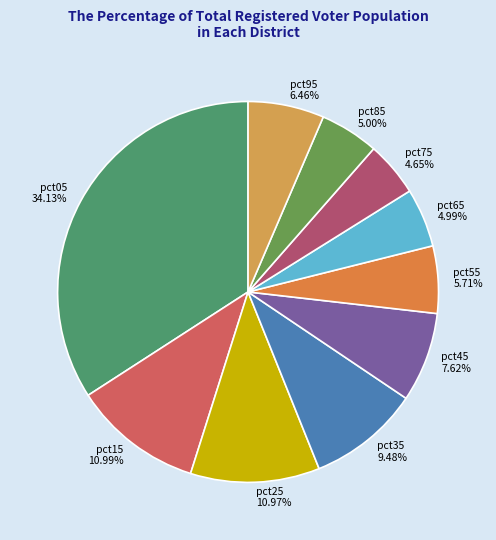

Which category has the biggest portion of the pie?

pct05